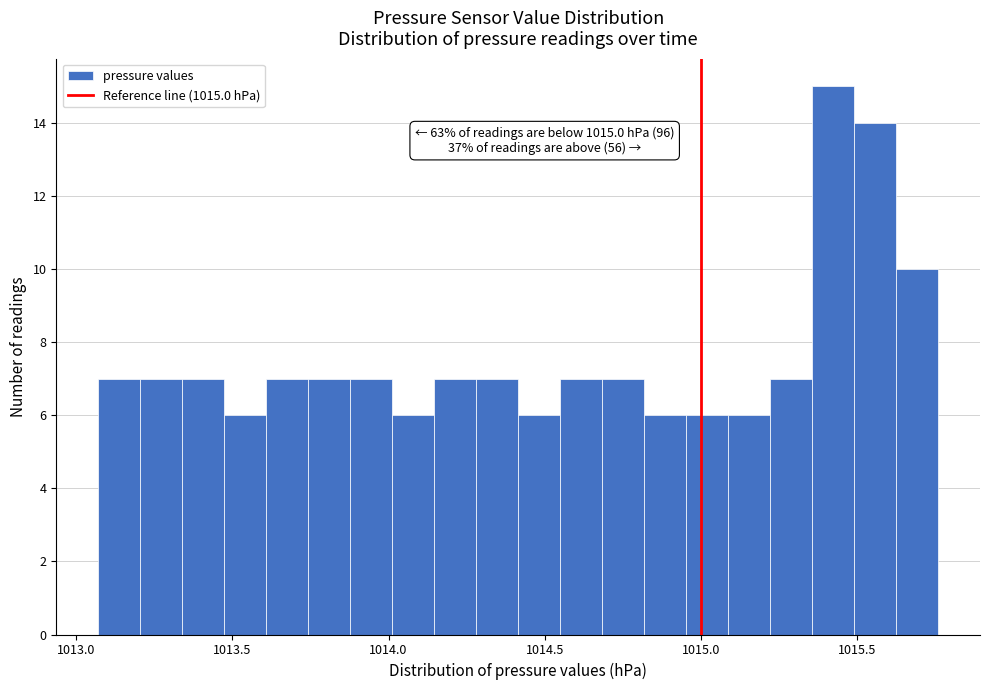

Around what value on the x-axis is the tallest bar? Give the approximate position of its centre, as read against the axis.

1015.40